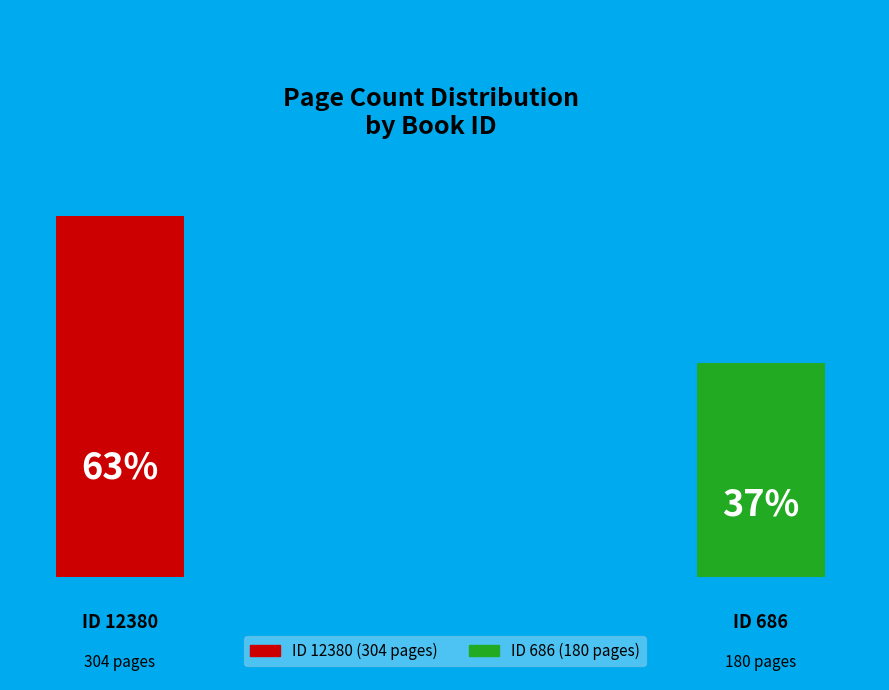

To the nearest percent, what is the difference between the largest and smallest slice percentages?

26%